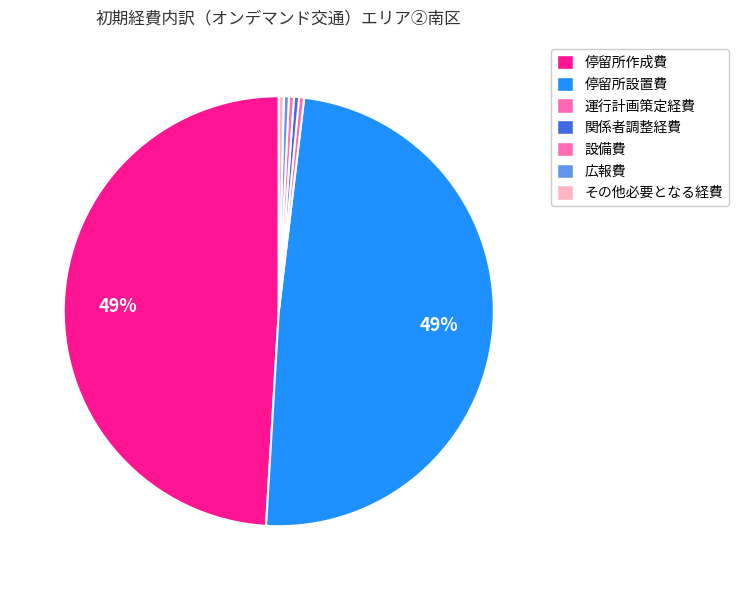

What portion of the pie excludes 停留所設置費?

50.9%